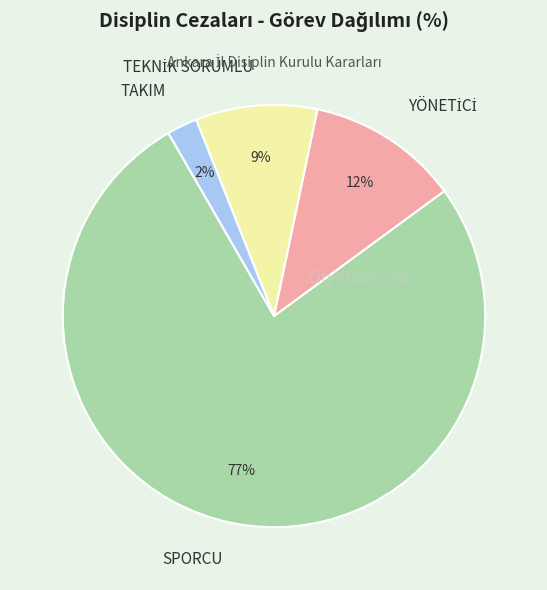

What percentage is the SPORCU slice, to the nearest percent?

77%